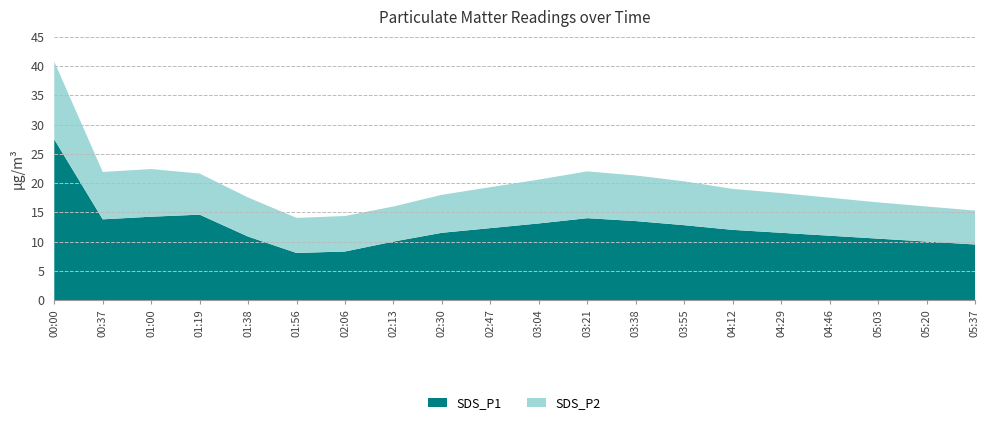

Reading right to left, transcribe all the data shown in this chart.

SDS_P1: 05:37=9.5	05:20=10.0	05:03=10.5	04:46=11.0	04:29=11.5	04:12=12.0	03:55=12.8	03:38=13.5	03:21=14.0	03:04=13.1	02:47=12.3	02:30=11.5	02:13=10.0	02:06=8.3	01:56=8.1	01:38=10.8	01:19=14.6	01:00=14.2	00:37=13.8	00:00=27.5
SDS_P2: 05:37=5.8	05:20=6.0	05:03=6.2	04:46=6.5	04:29=6.8	04:12=7.0	03:55=7.5	03:38=7.8	03:21=8.0	03:04=7.5	02:47=7.0	02:30=6.5	02:13=6.0	02:06=6.1	01:56=6.0	01:38=6.7	01:19=7.0	01:00=8.2	00:37=8.1	00:00=13.3